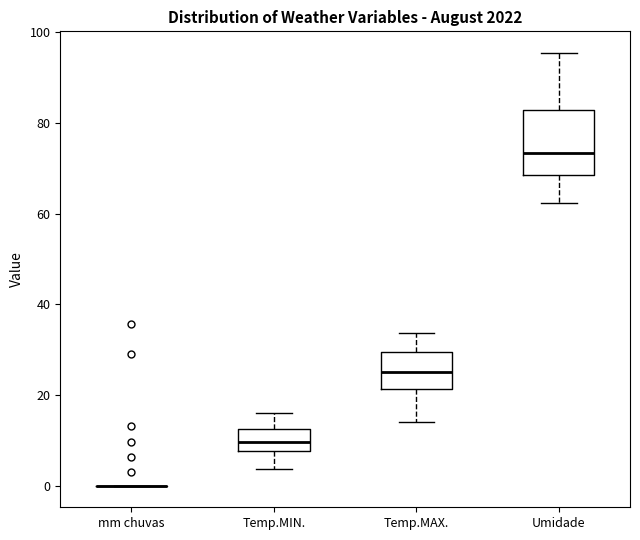

Where does the lower whisker of the box for Temp.MAX. end on the y-axis? The values are not printed on the chart, so give them approximately, as read against the axis.

14